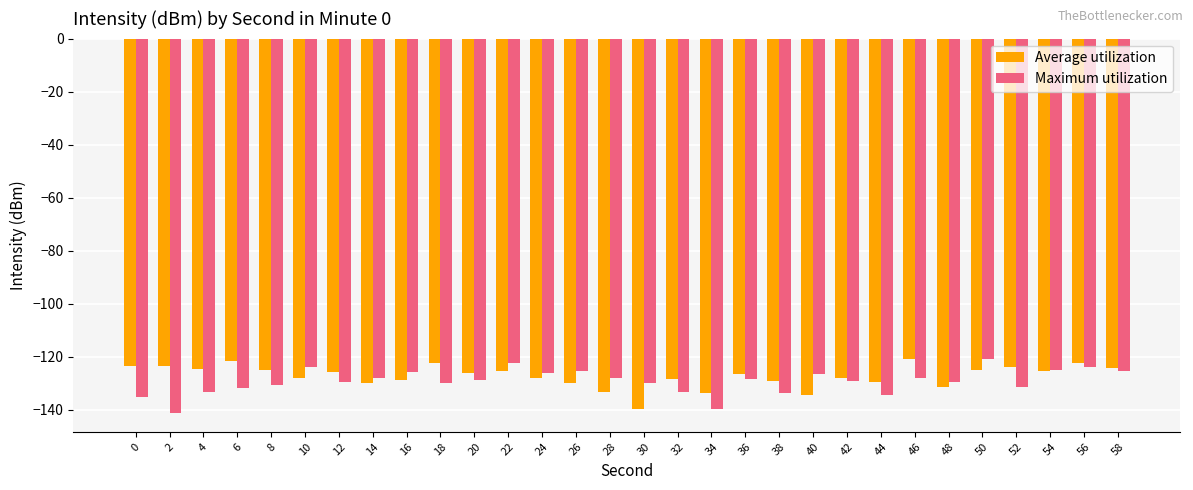

What is the total value across all series at 38?

-263.0